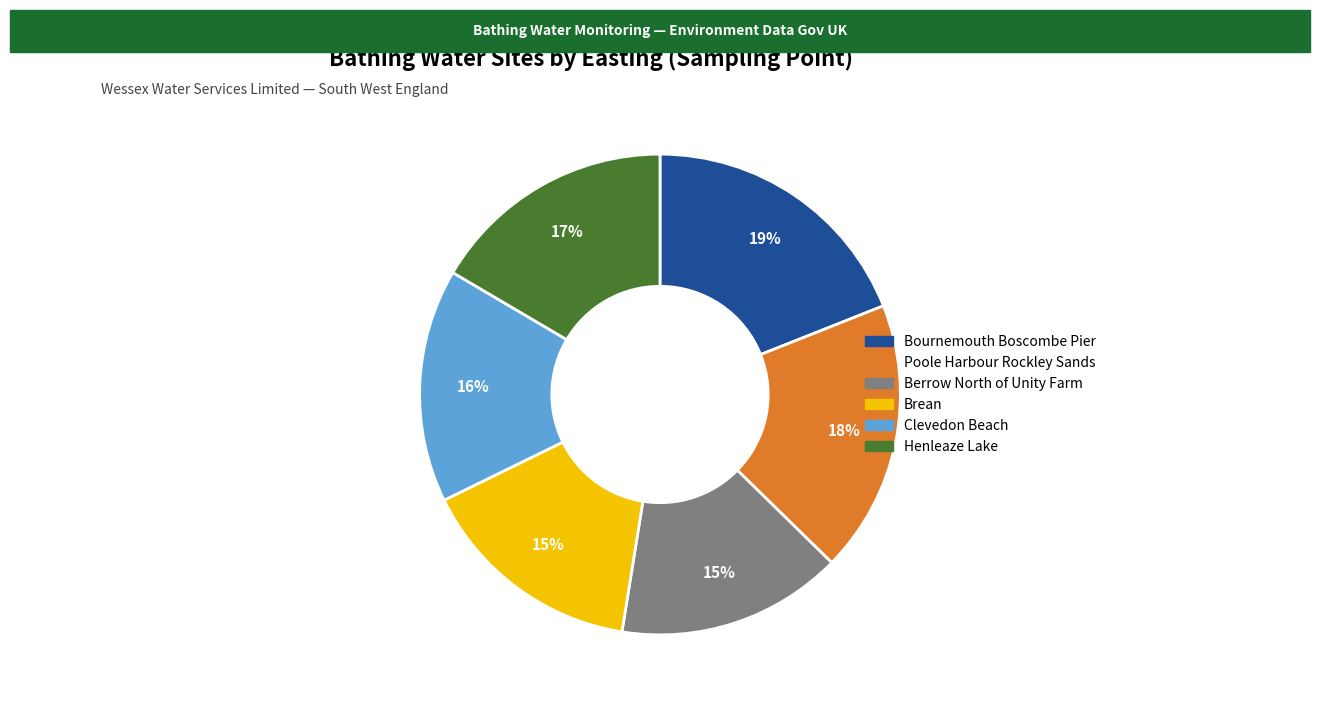

What is the ratio of the value at Brean to the value at Bournemouth Boscombe Pier?

0.8